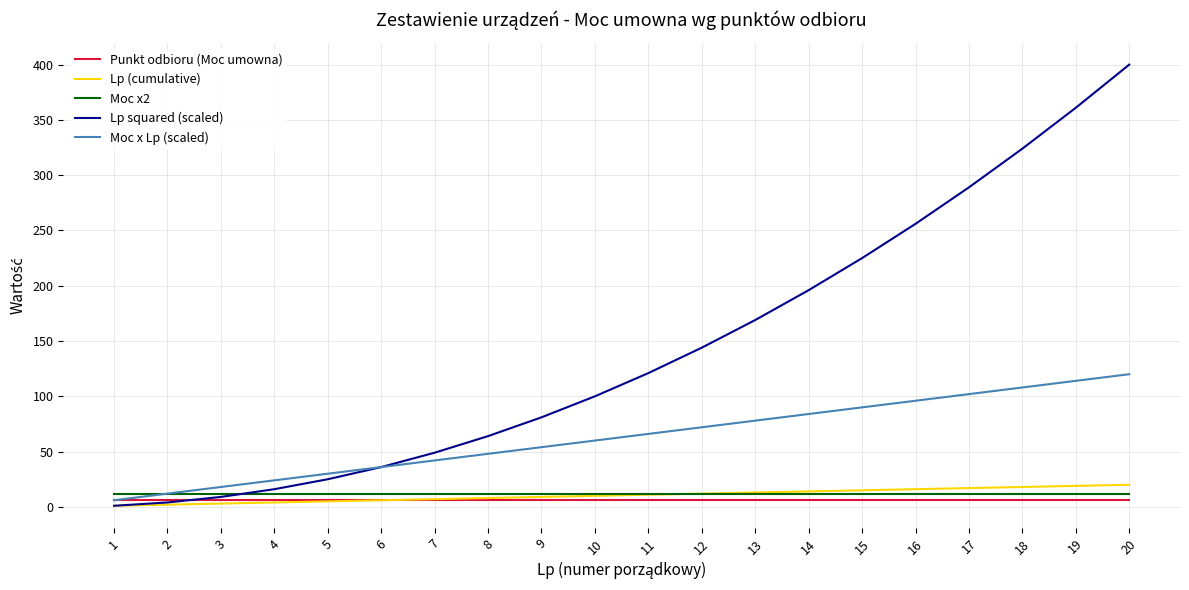

Does the chart have visible grid lines?

Yes